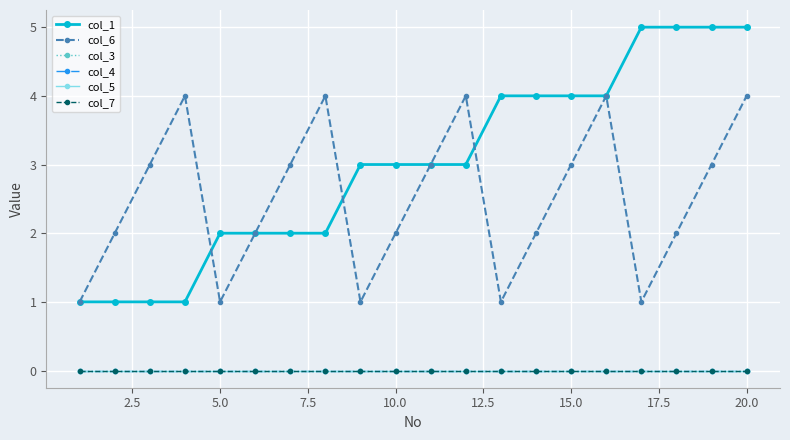

Is this an area chart (filled region under the line)?

No